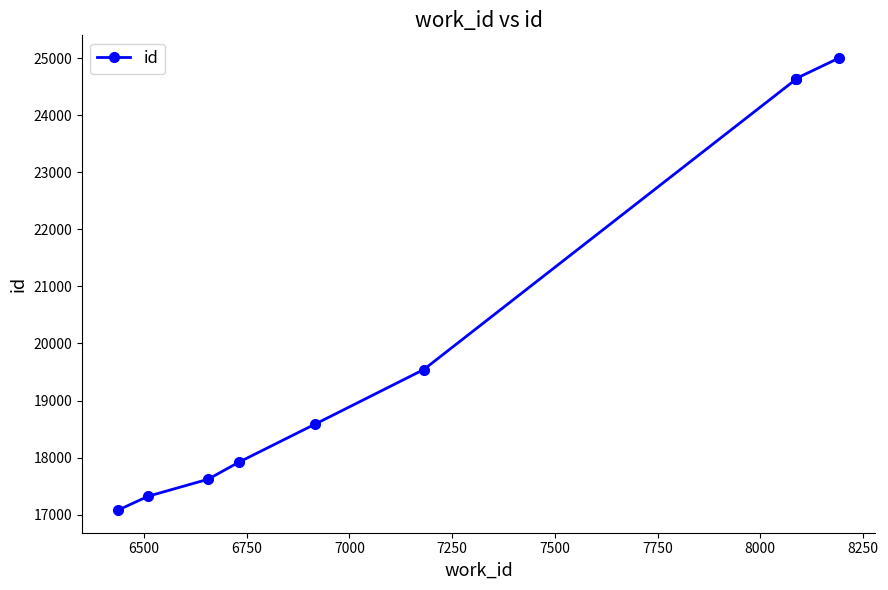

Does the chart display data point markers on the line(s)?

Yes